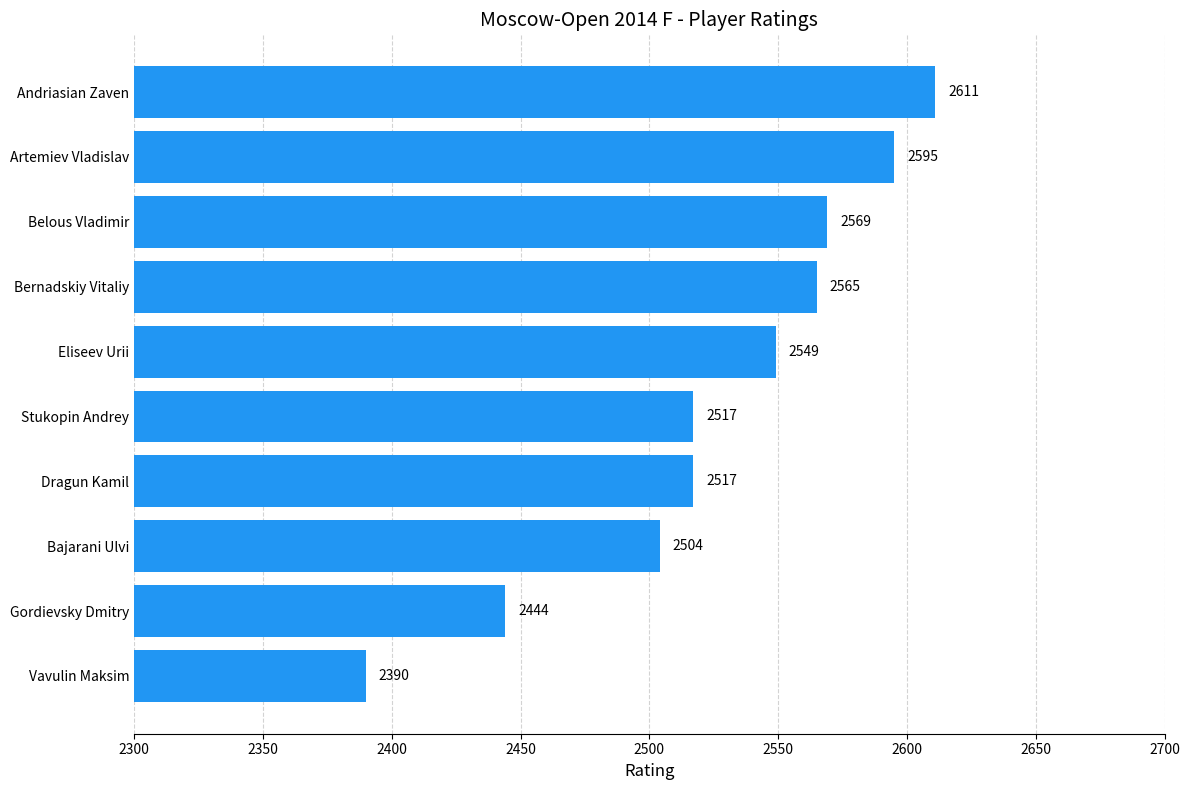

What is the difference between the values at Eliseev Urii and Artemiev Vladislav?

46